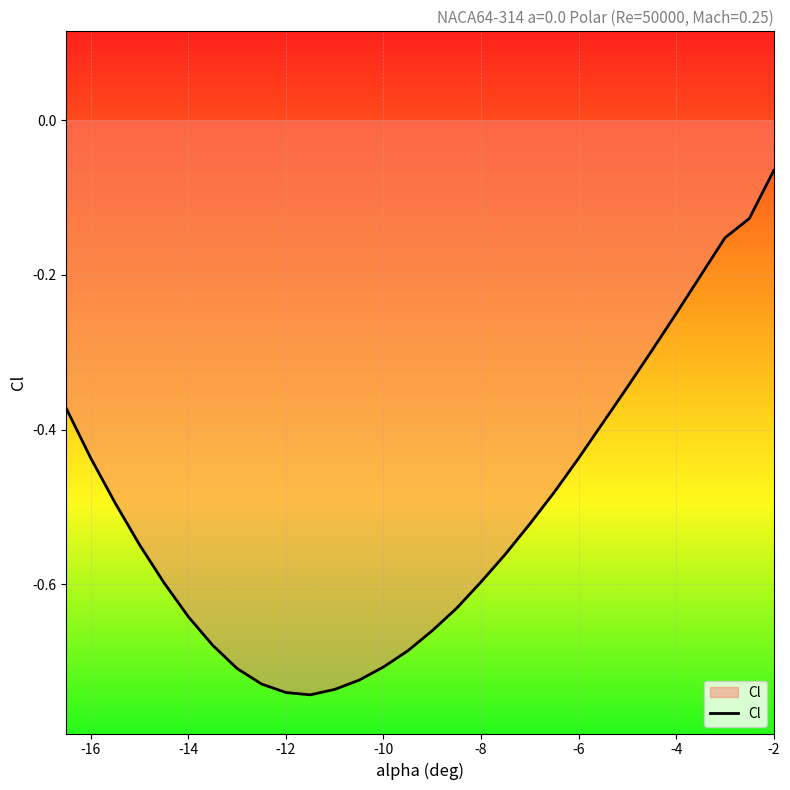

What is the difference between the maximum and minimum values?

0.7